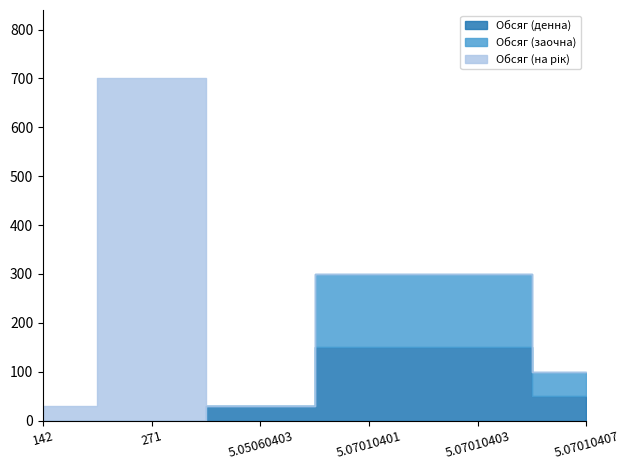

Count the Обсяг (денна) values in the range 0 to 150.

6